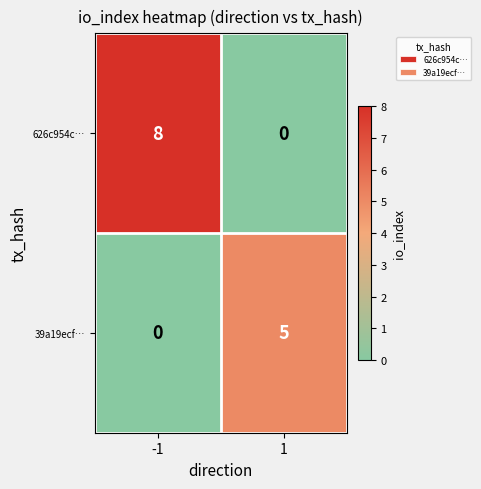

What is the sum of all 626c954c… values?

8